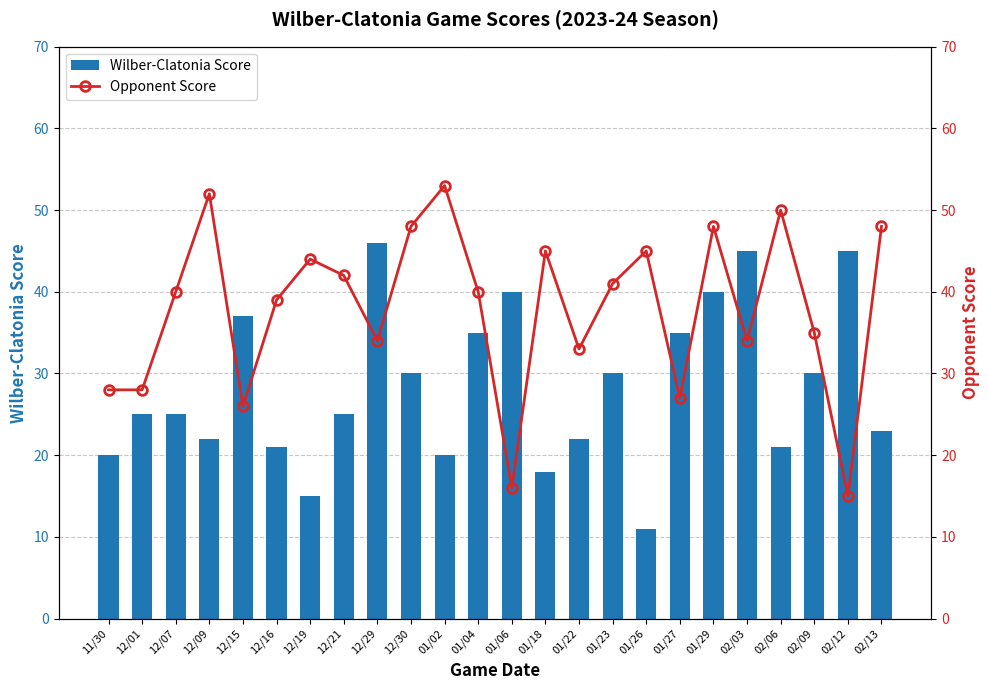

What are all the series names shown in the legend?

Wilber-Clatonia Score, Opponent Score